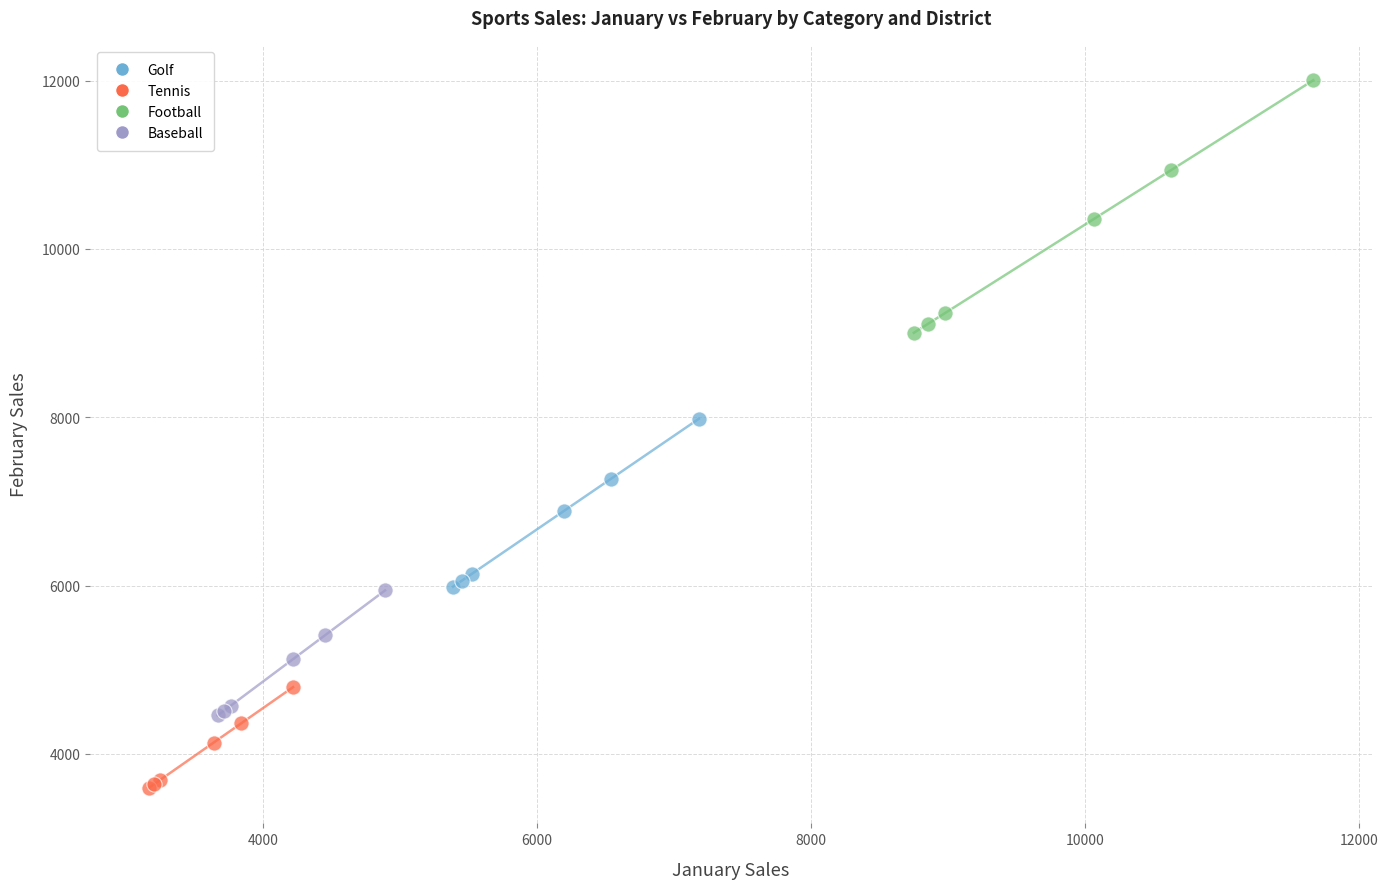

Which series reaches the minimum Y coordinate?

Tennis